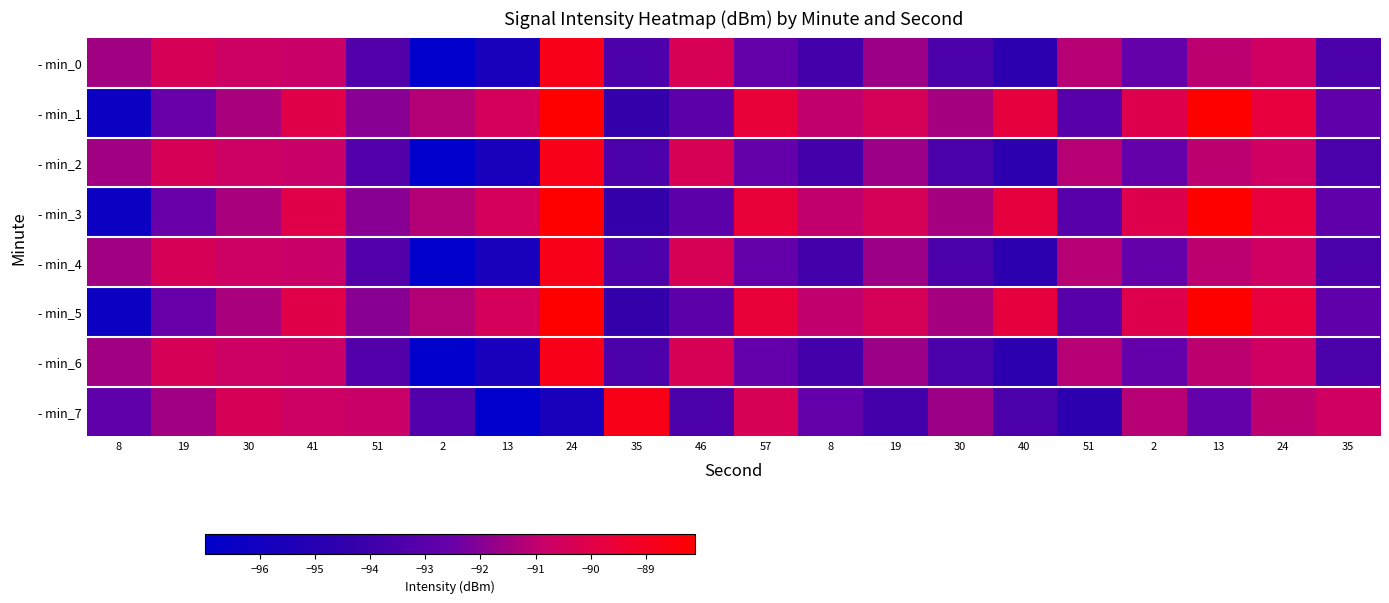

Reading left to right, list all the values displayed in this chart.

- min_0: 8=-91.5	19=-90.4	30=-90.7	41=-90.8	51=-93.2	2=-97.0	13=-95.7	24=-88.8	35=-93.5	46=-90.4	57=-92.6	8=-93.7	19=-91.6	30=-93.5	40=-94.6	51=-91.2	2=-92.6	13=-91.0	24=-90.7	35=-93.4
- min_1: 8=-96.3	19=-92.5	30=-91.4	41=-90.0	51=-92.0	2=-91.2	13=-90.5	24=-88.1	35=-94.3	46=-92.9	57=-89.6	8=-91.0	19=-90.4	30=-91.5	40=-89.8	51=-93.1	2=-90.1	13=-88.1	24=-89.7	35=-92.8
- min_2: 8=-91.5	19=-90.4	30=-90.7	41=-90.8	51=-93.2	2=-97.0	13=-95.7	24=-88.8	35=-93.5	46=-90.4	57=-92.6	8=-93.7	19=-91.6	30=-93.5	40=-94.6	51=-91.2	2=-92.6	13=-91.0	24=-90.7	35=-93.4
- min_3: 8=-96.3	19=-92.5	30=-91.4	41=-90.0	51=-92.0	2=-91.2	13=-90.5	24=-88.1	35=-94.3	46=-92.9	57=-89.6	8=-91.0	19=-90.4	30=-91.5	40=-89.8	51=-93.1	2=-90.1	13=-88.1	24=-89.7	35=-92.8
- min_4: 8=-91.5	19=-90.4	30=-90.7	41=-90.8	51=-93.2	2=-97.0	13=-95.7	24=-88.8	35=-93.5	46=-90.4	57=-92.6	8=-93.7	19=-91.6	30=-93.5	40=-94.6	51=-91.2	2=-92.6	13=-91.0	24=-90.7	35=-93.4
- min_5: 8=-96.3	19=-92.5	30=-91.4	41=-90.0	51=-92.0	2=-91.2	13=-90.5	24=-88.1	35=-94.3	46=-92.9	57=-89.6	8=-91.0	19=-90.4	30=-91.5	40=-89.8	51=-93.1	2=-90.1	13=-88.1	24=-89.7	35=-92.8
- min_6: 8=-91.5	19=-90.4	30=-90.7	41=-90.8	51=-93.2	2=-97.0	13=-95.7	24=-88.8	35=-93.5	46=-90.4	57=-92.6	8=-93.7	19=-91.6	30=-93.5	40=-94.6	51=-91.2	2=-92.6	13=-91.0	24=-90.7	35=-93.4
- min_7: 8=-92.8	19=-91.5	30=-90.4	41=-90.7	51=-90.8	2=-93.2	13=-97.0	24=-95.7	35=-88.8	46=-93.5	57=-90.4	8=-92.6	19=-93.7	30=-91.6	40=-93.5	51=-94.6	2=-91.2	13=-92.6	24=-91.0	35=-90.7